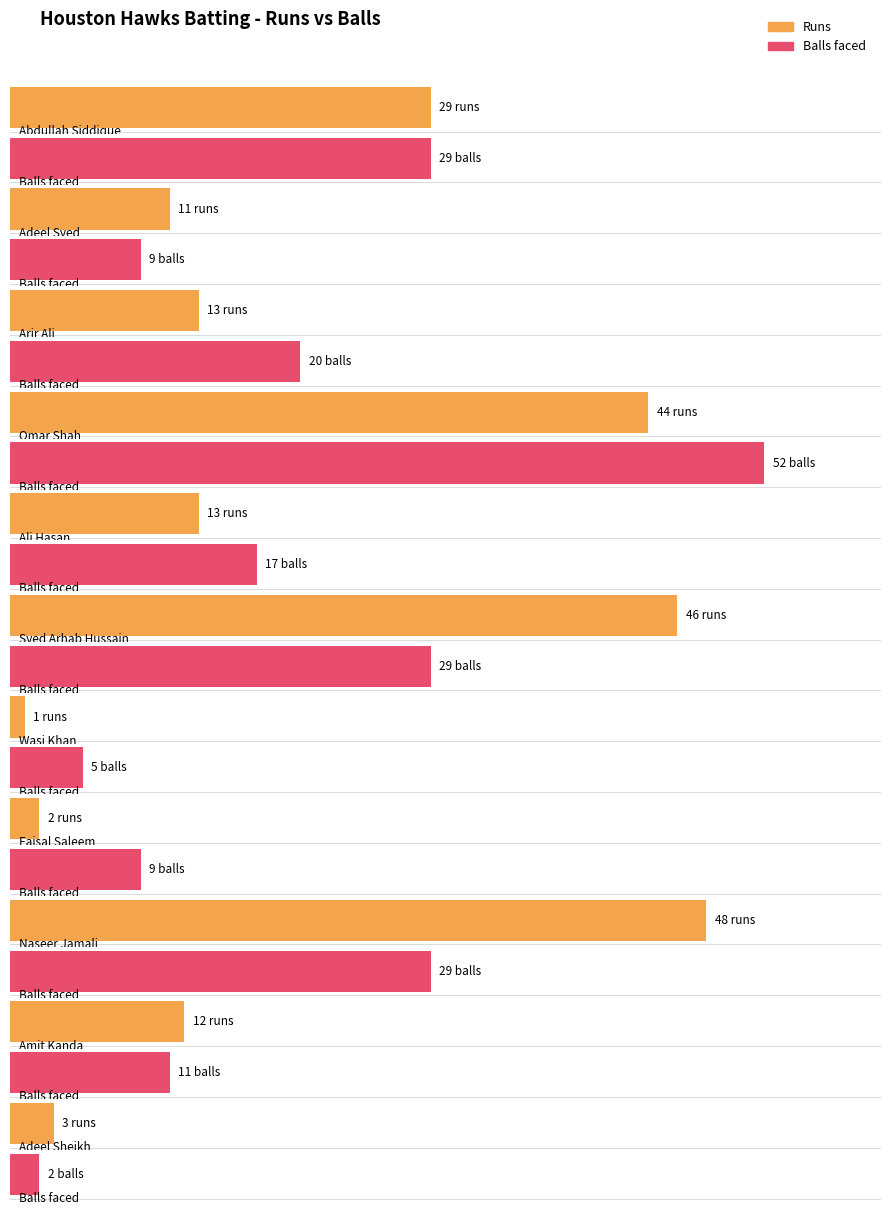

Is the value of Runs at Naseer Jamali greater than the value of Balls at Abdullah Siddique?

Yes